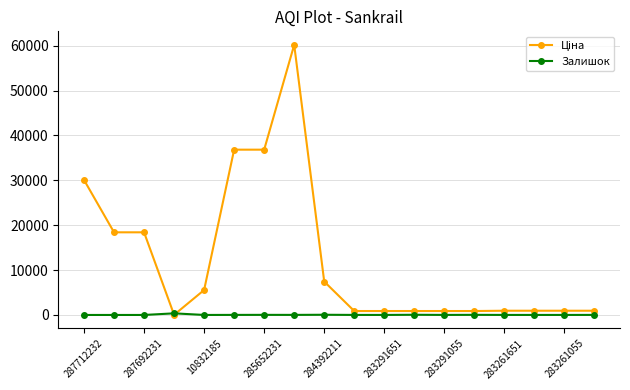

True or false: Залишок has more than 1 points higher than both neighbors.

True